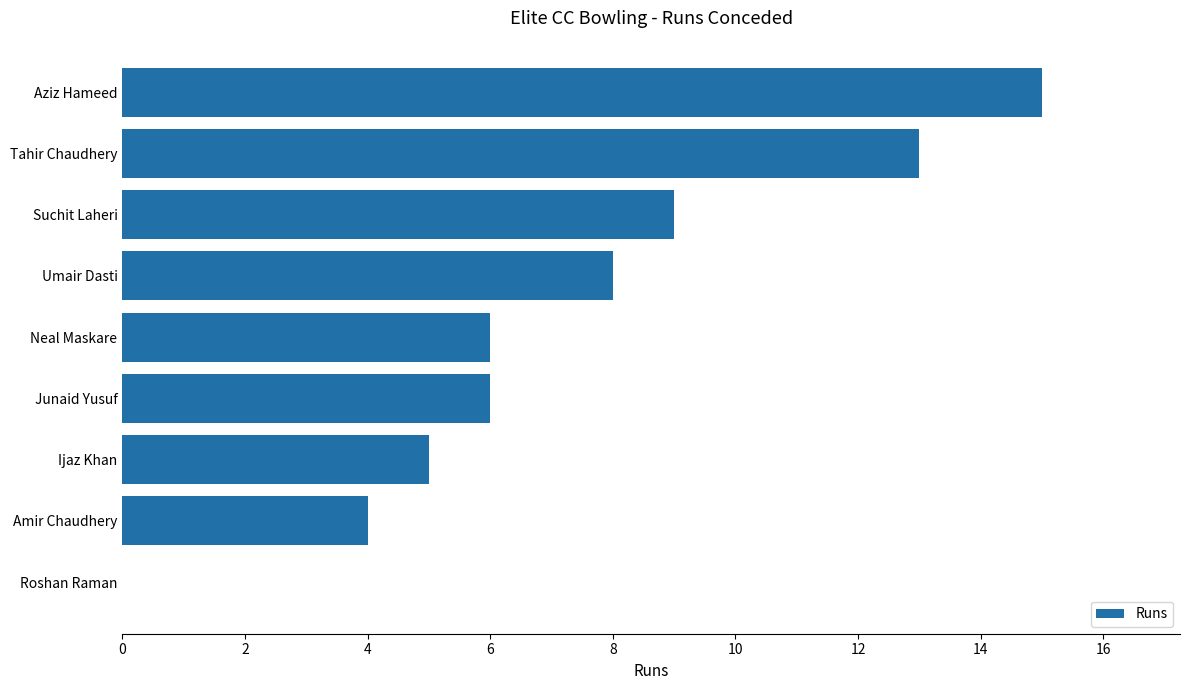

The value at Umair Dasti is 8. True or false?

True